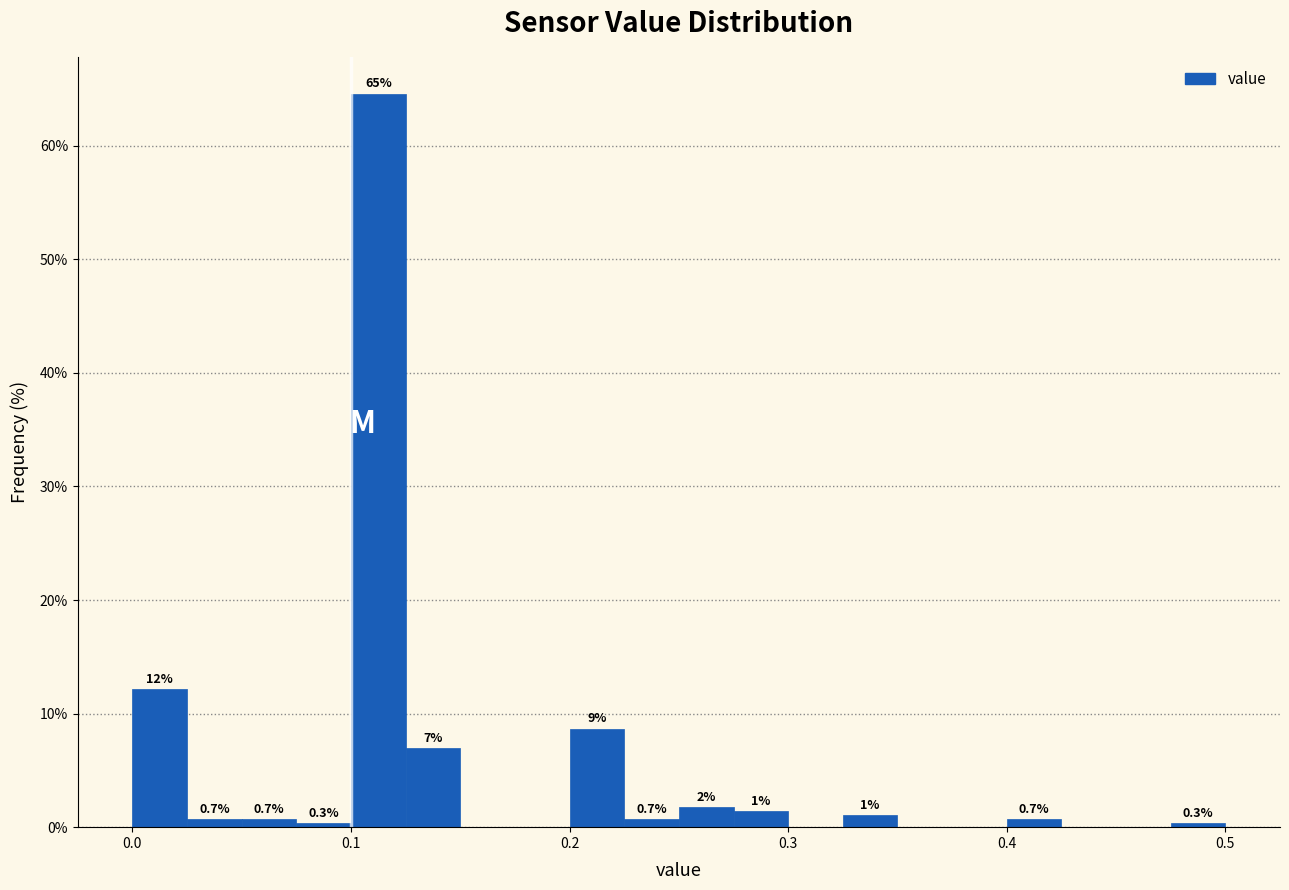

Around what value on the x-axis is the tallest bar? Give the approximate position of its centre, as read against the axis.

0.11